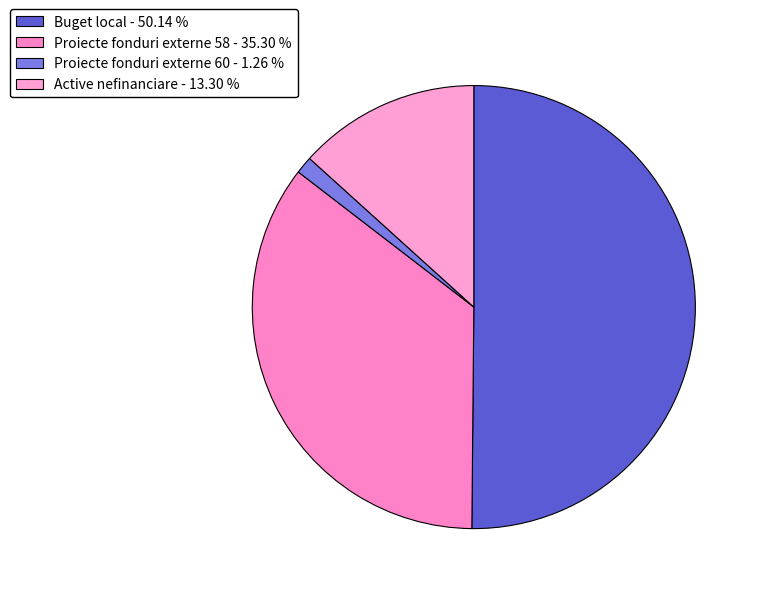

How many segments does this pie chart have?

4